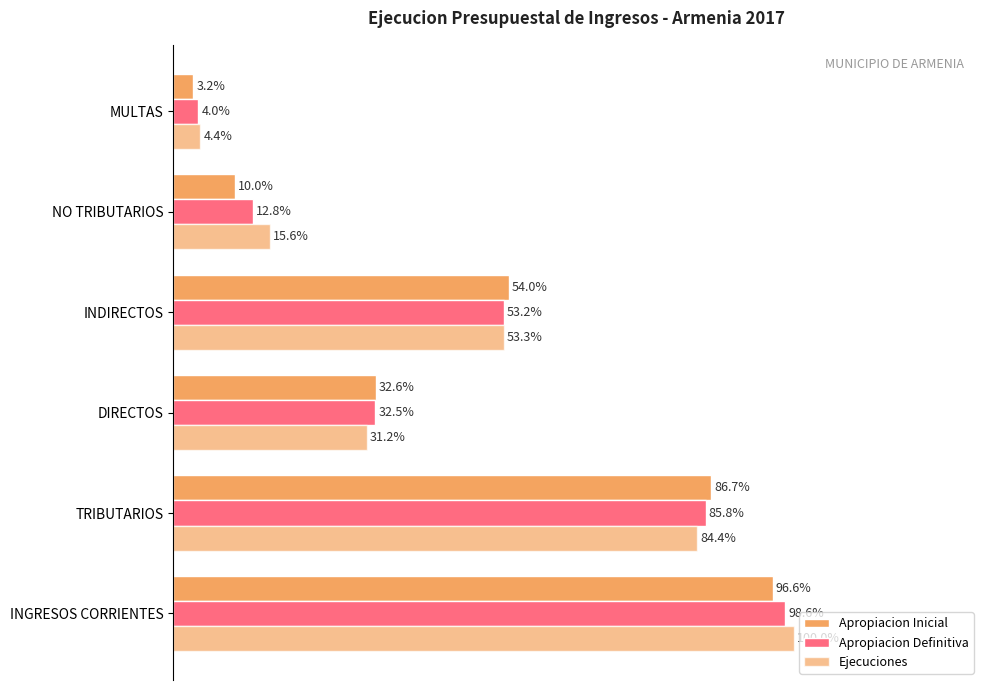

How many values in the Apropiacion Inicial series exceed 54?

3